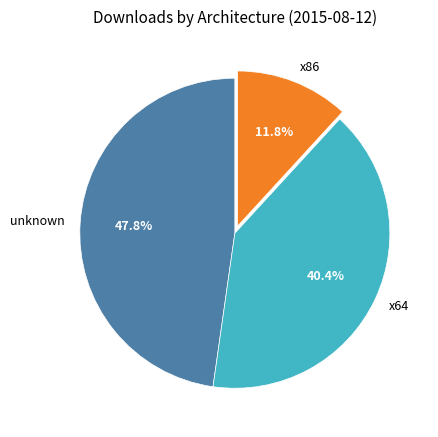

Which slice is the largest?

unknown